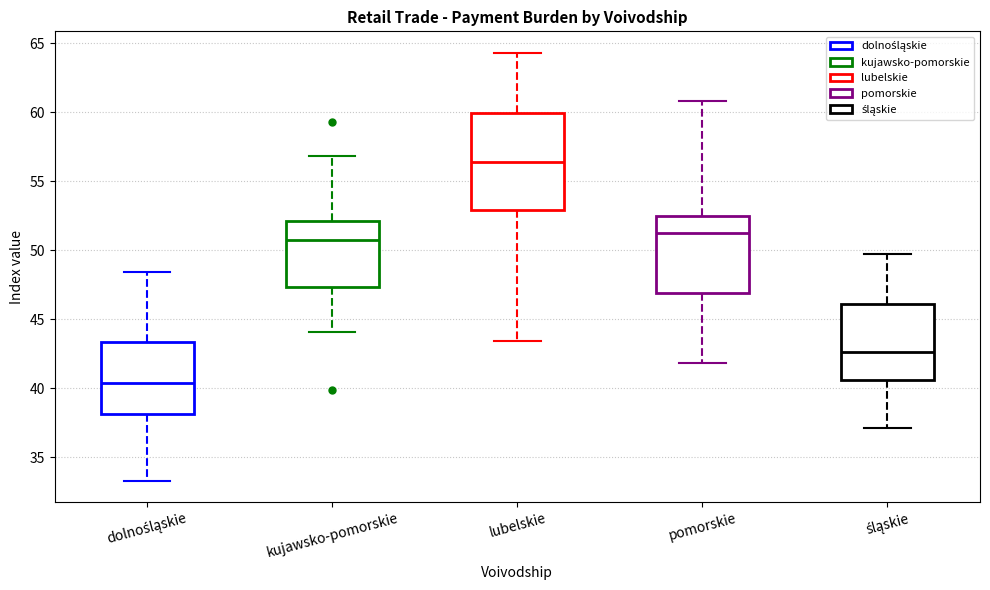

Which box's median line is the highest?

lubelskie